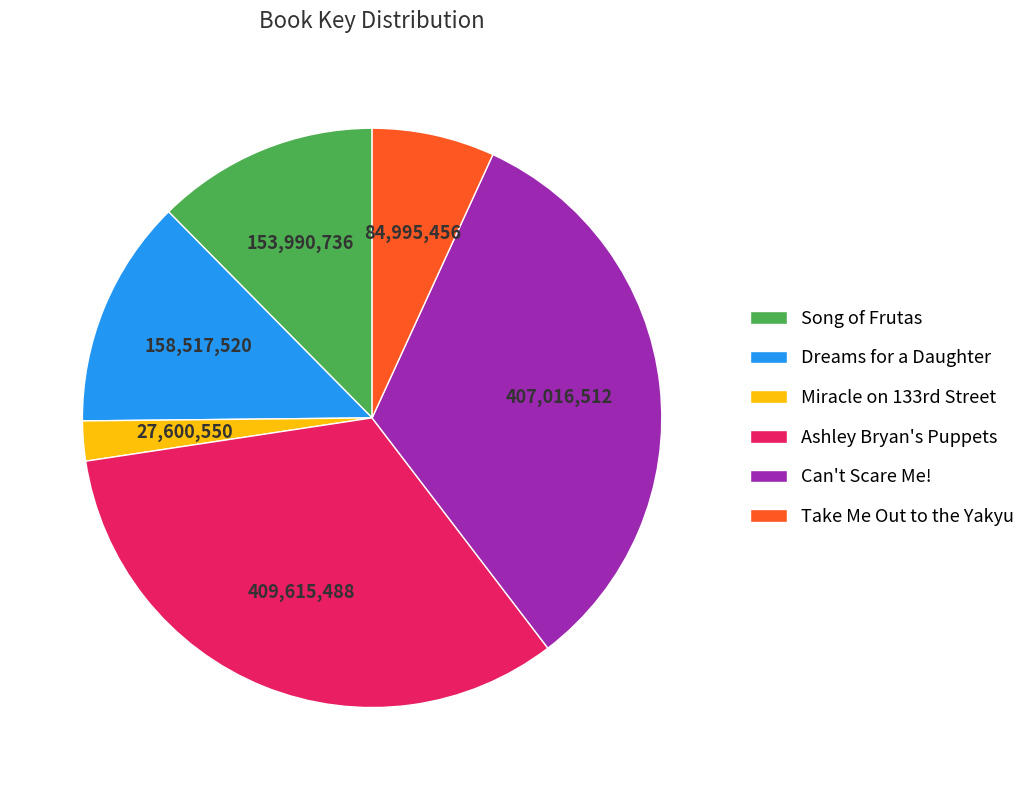

Count the number of slices in the pie.

6